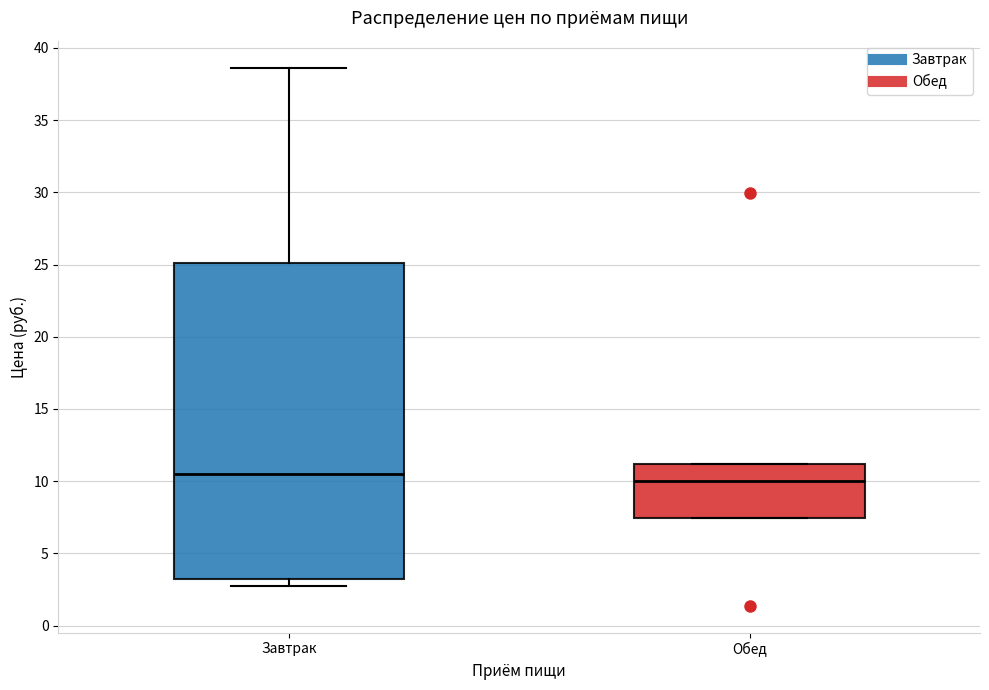

Where does the median line of the box for Завтрак sit on the y-axis? The values are not printed on the chart, so give them approximately, as read against the axis.

10.5